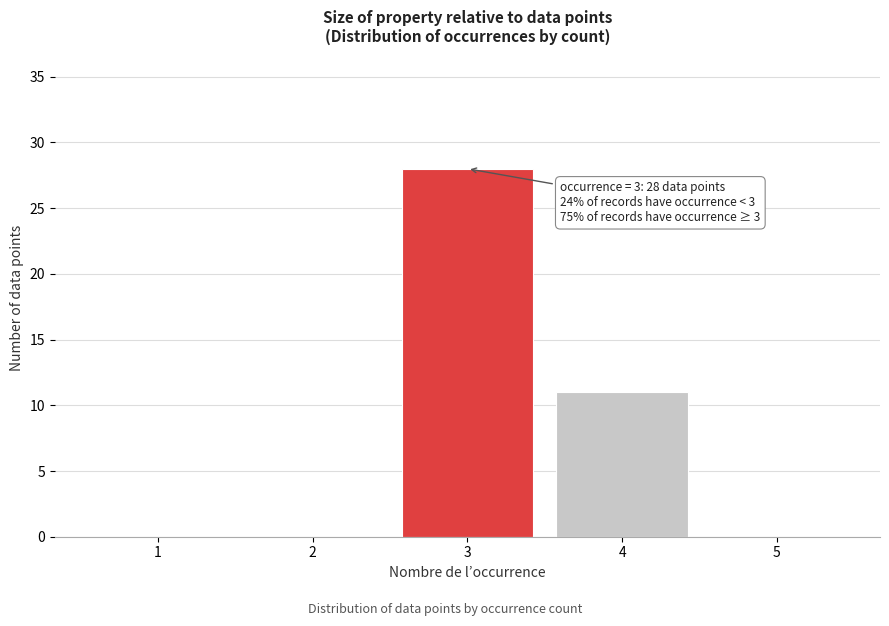

Reading right to left, transcribe all the data shown in this chart.

5=0	4=11	3=28	2=0	1=0